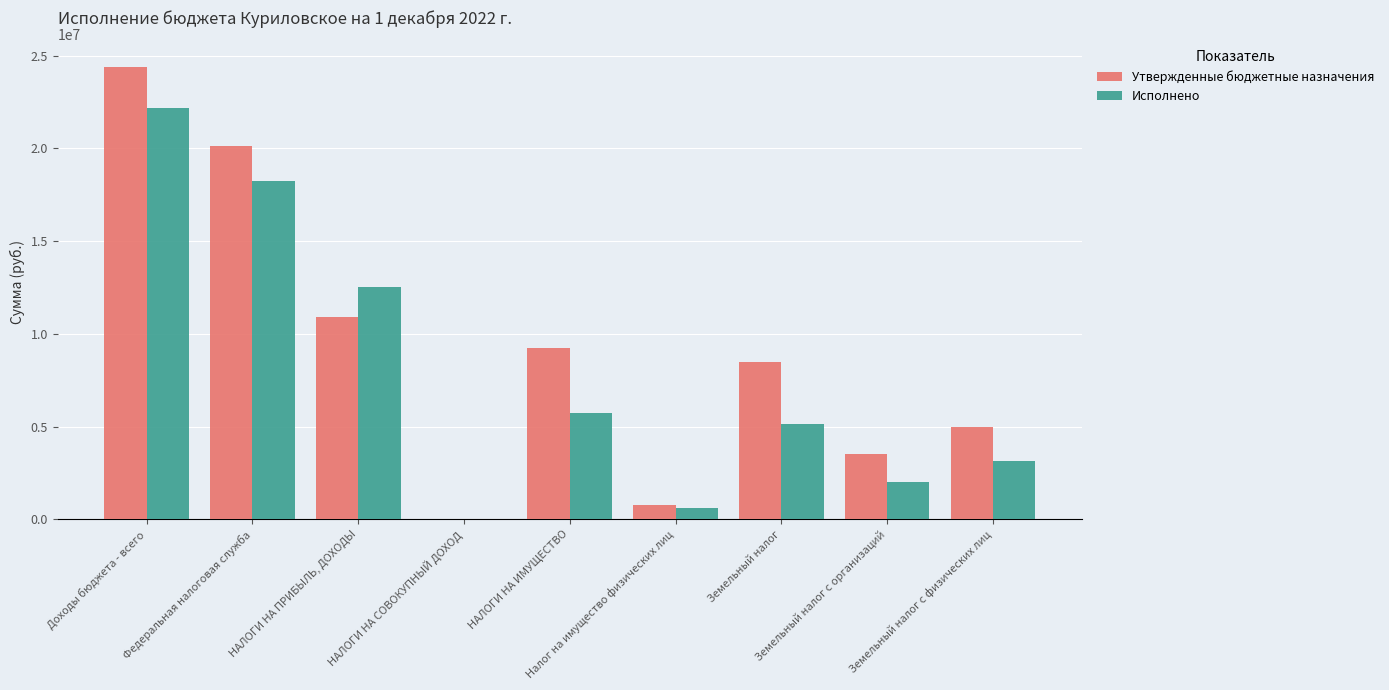

At which category is the sum across all series the highest?

Доходы бюджета - всего